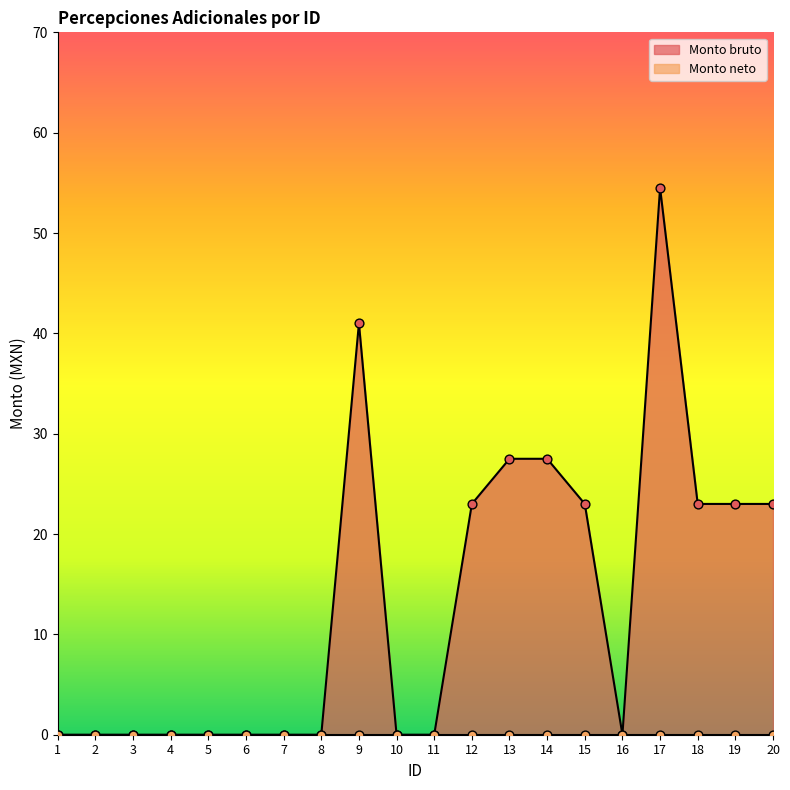

What is the change in value from 7 to 17?

+54.5